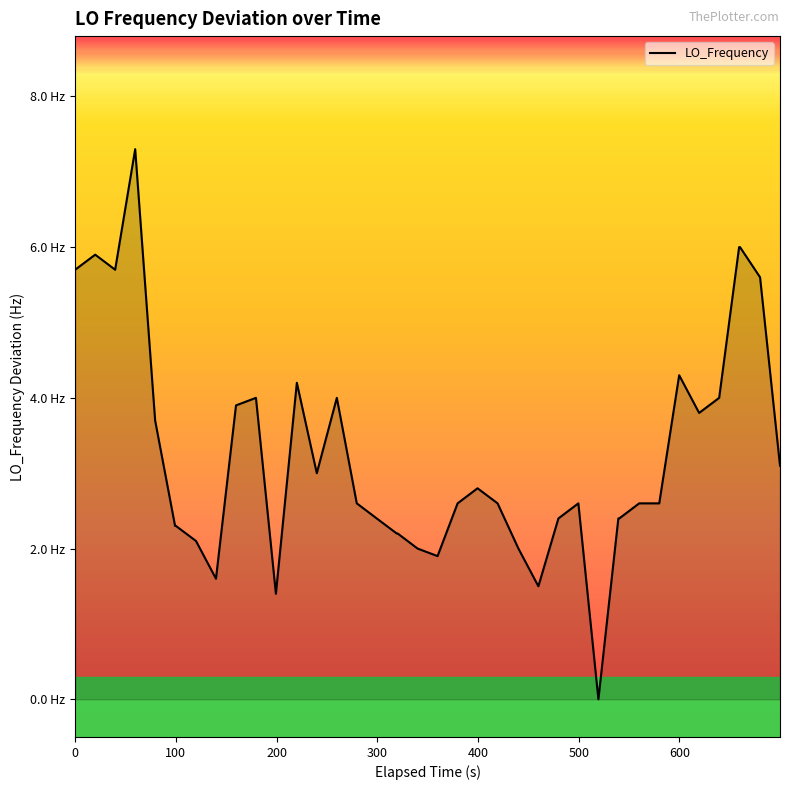

Is this an area chart (filled region under the line)?

Yes